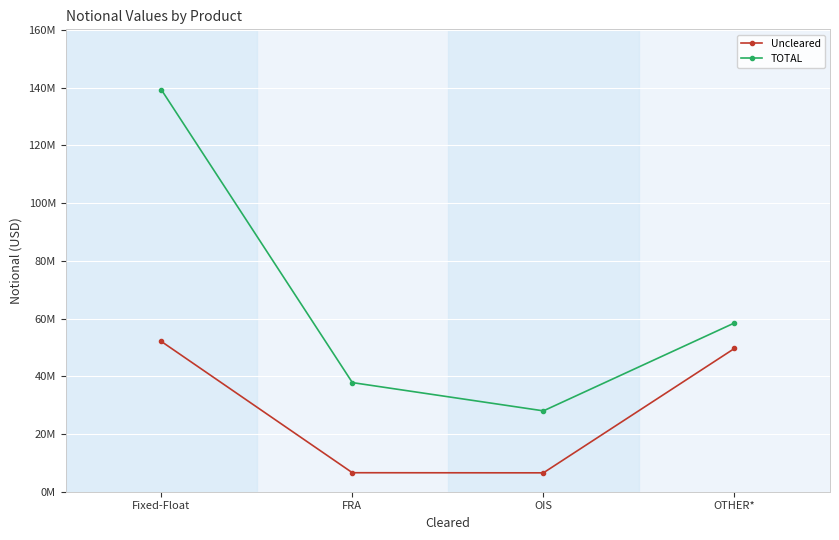

Reading left to right, extract all data points from this chart.

Uncleared: Fixed-Float=52088607	FRA=6584346	OIS=6546868	OTHER*=49658045
TOTAL: Fixed-Float=139354656	FRA=37821583	OIS=28025576	OTHER*=58495360